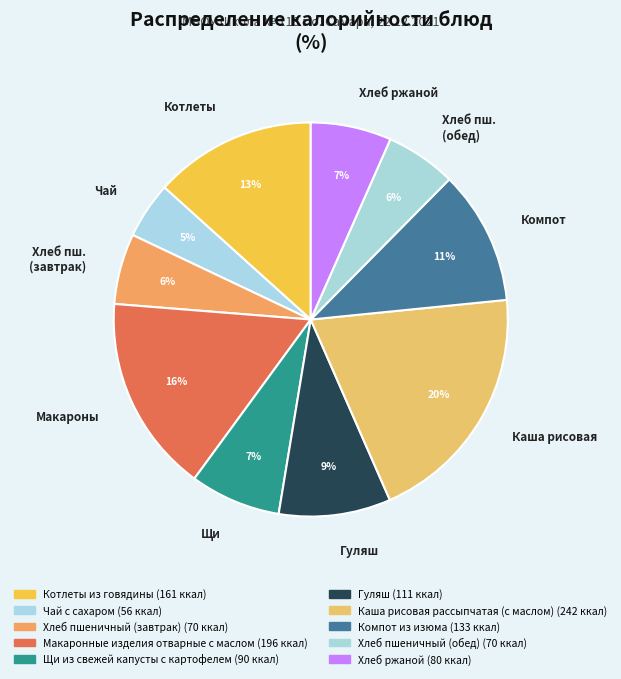

Is the sum of Компот and Щи greater than half?

No